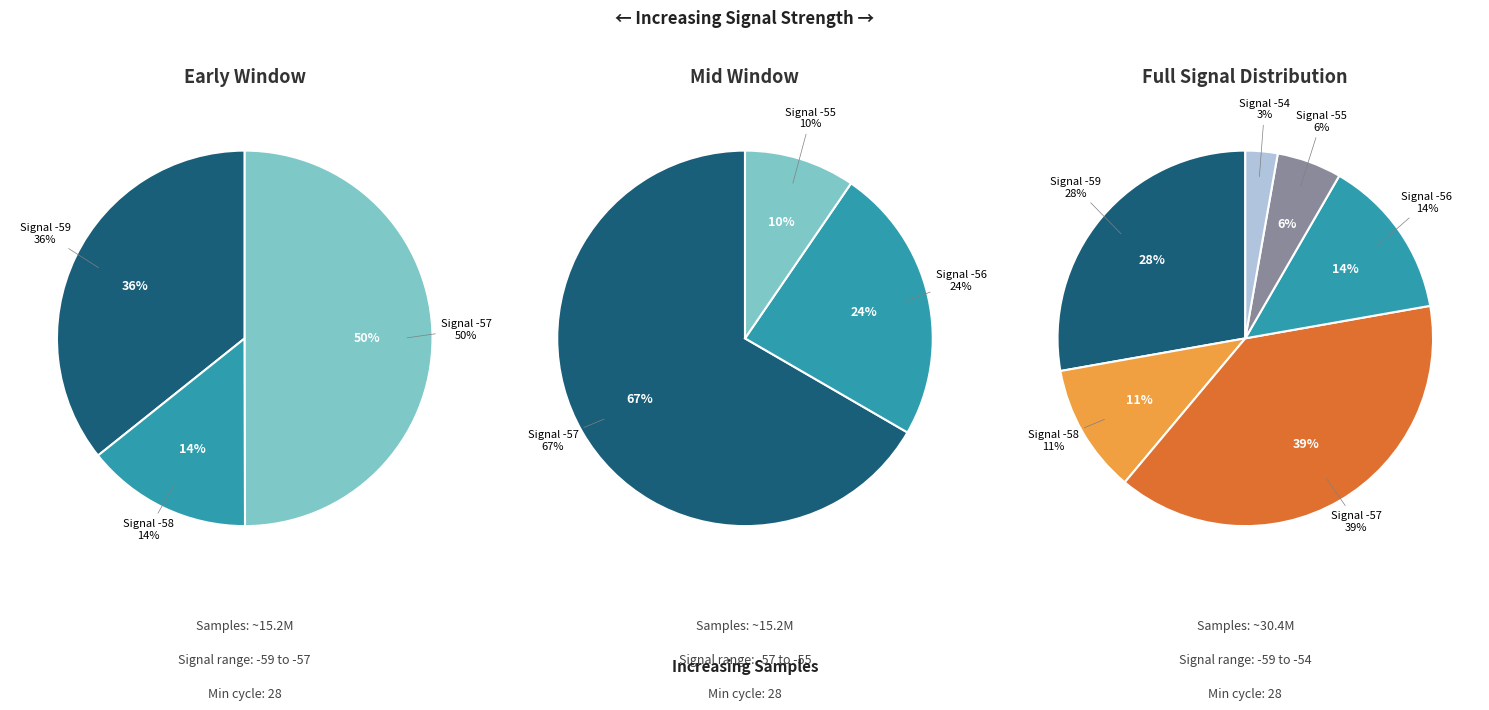

Approximately how many times larger is the value at -57 compared to -57?

1.0